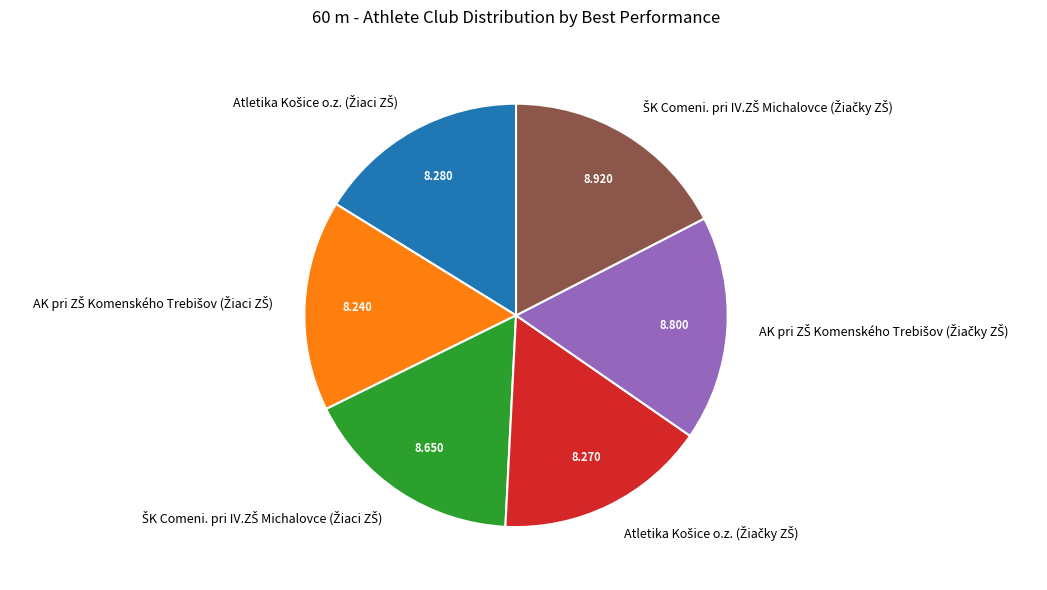

Does any single category account for the majority?

No